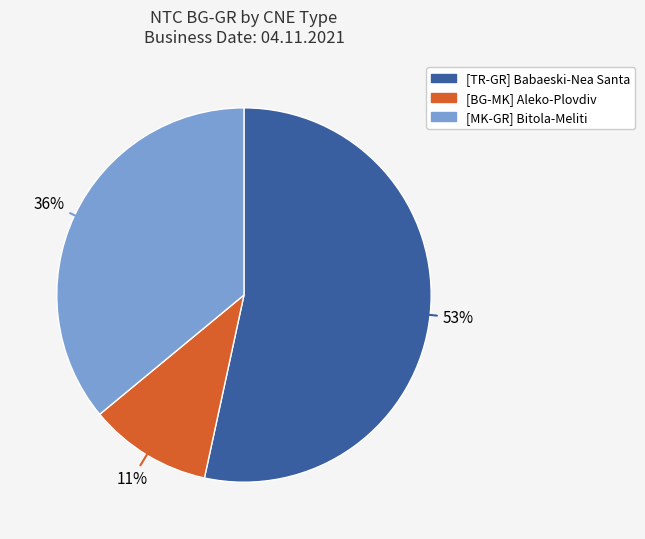

Does any single category account for the majority?

Yes